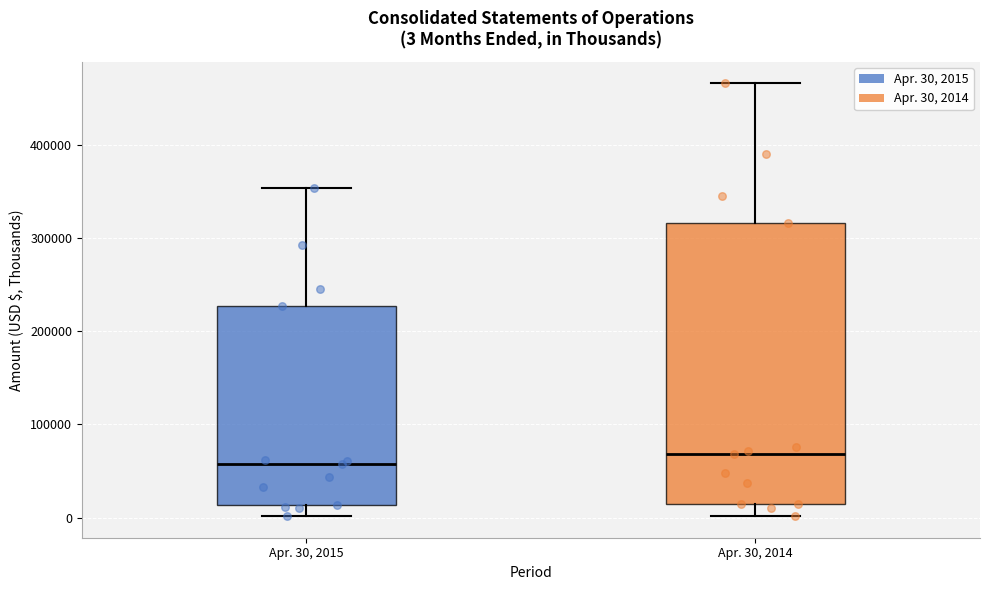

Which box has the highest median line?

Apr. 30, 2014